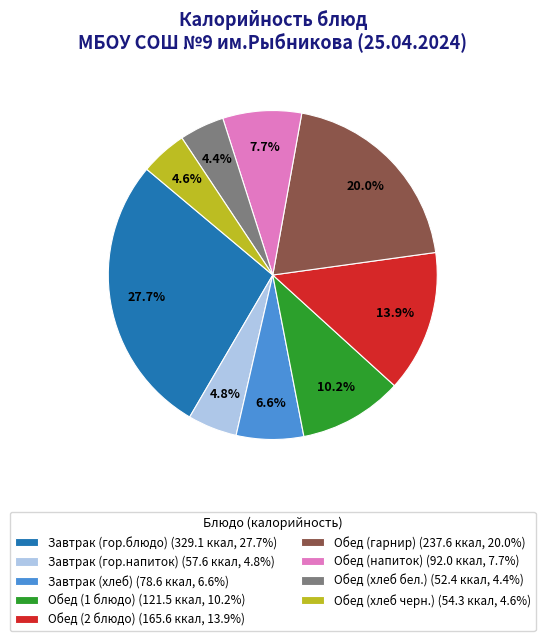

What percentage do Обед (1 блюдо) and Завтрак (гор.блюдо) together represent?

37.9%